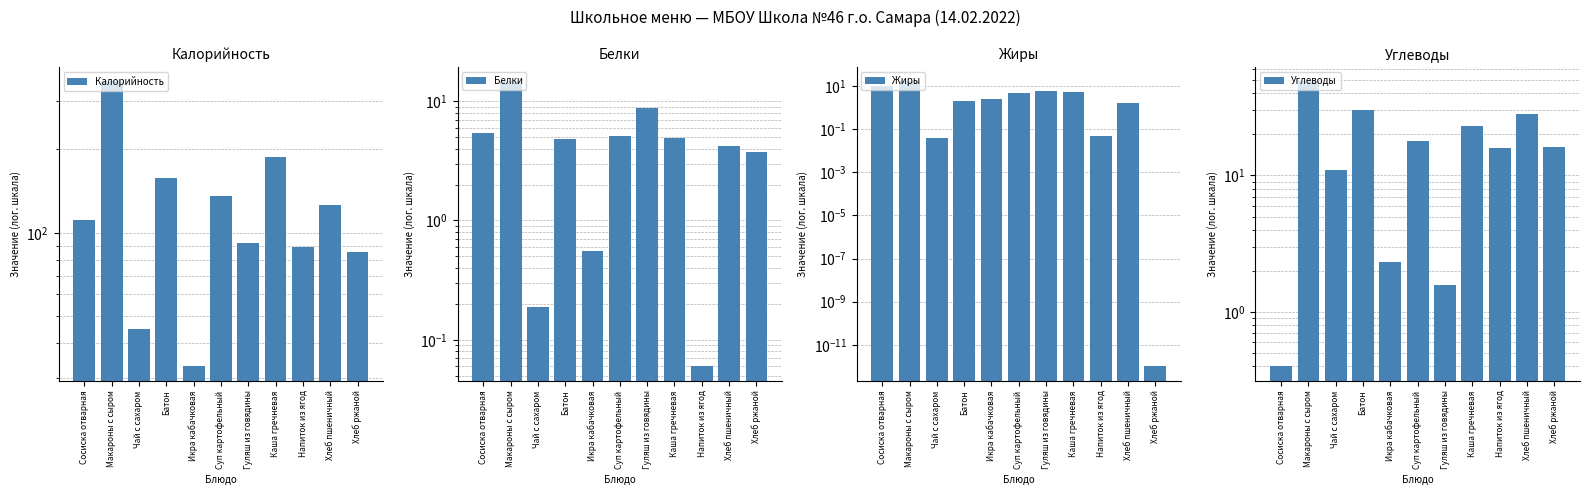

Where does the Жиры series first go above 2?

Сосиска отварная